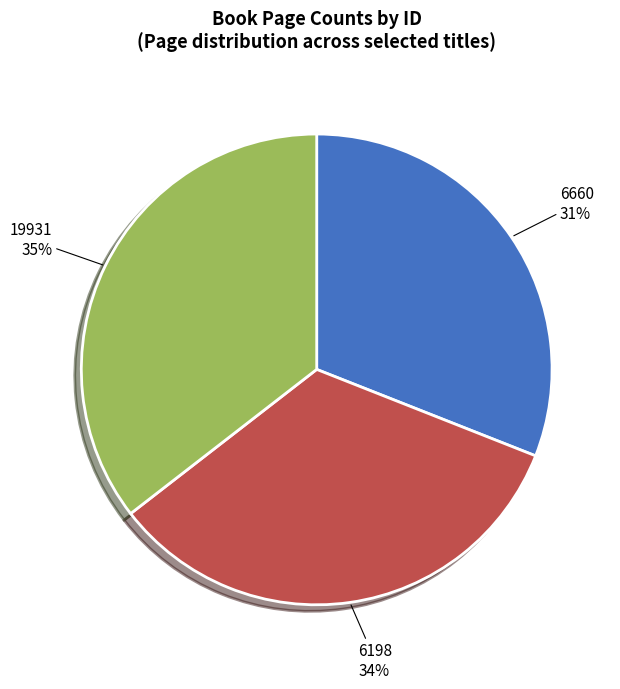

True or false: 19931 accounts for 35% of the total.

True